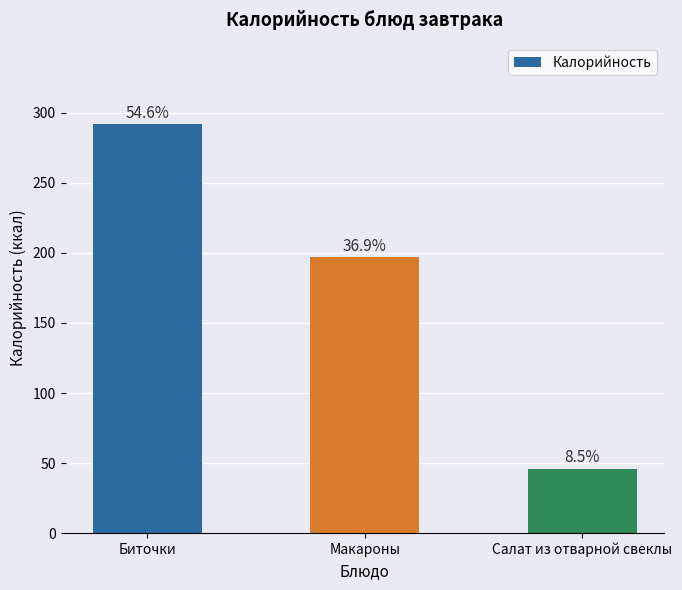

What is the change in value from Макароны to Салат из отварной свеклы?

-151.2